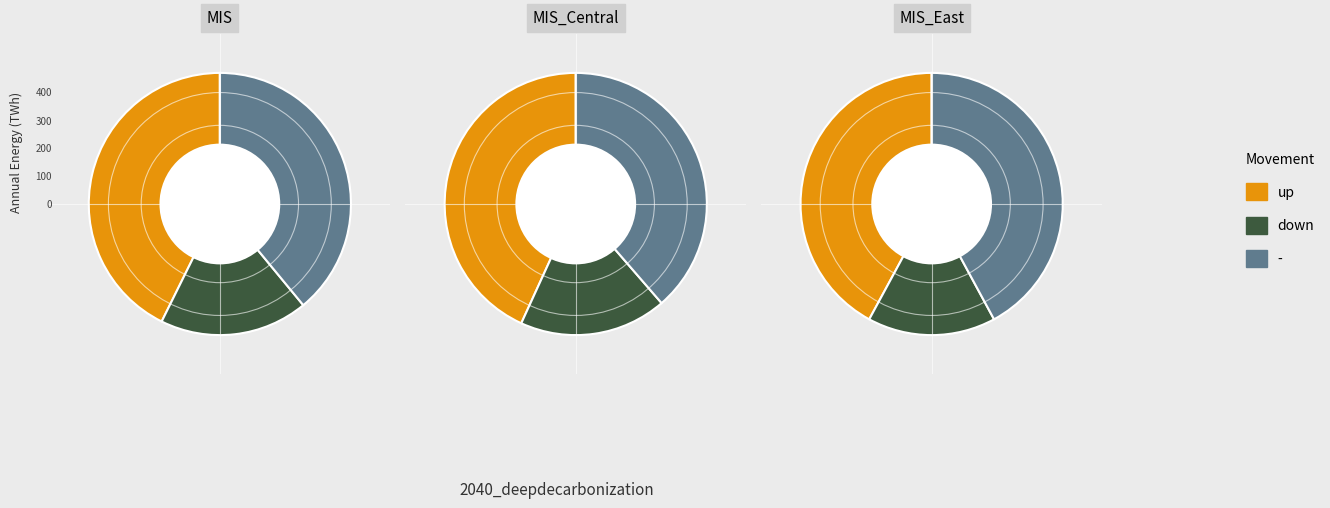

To the nearest percent, what is the difference between the down and up slice percentages?

24%